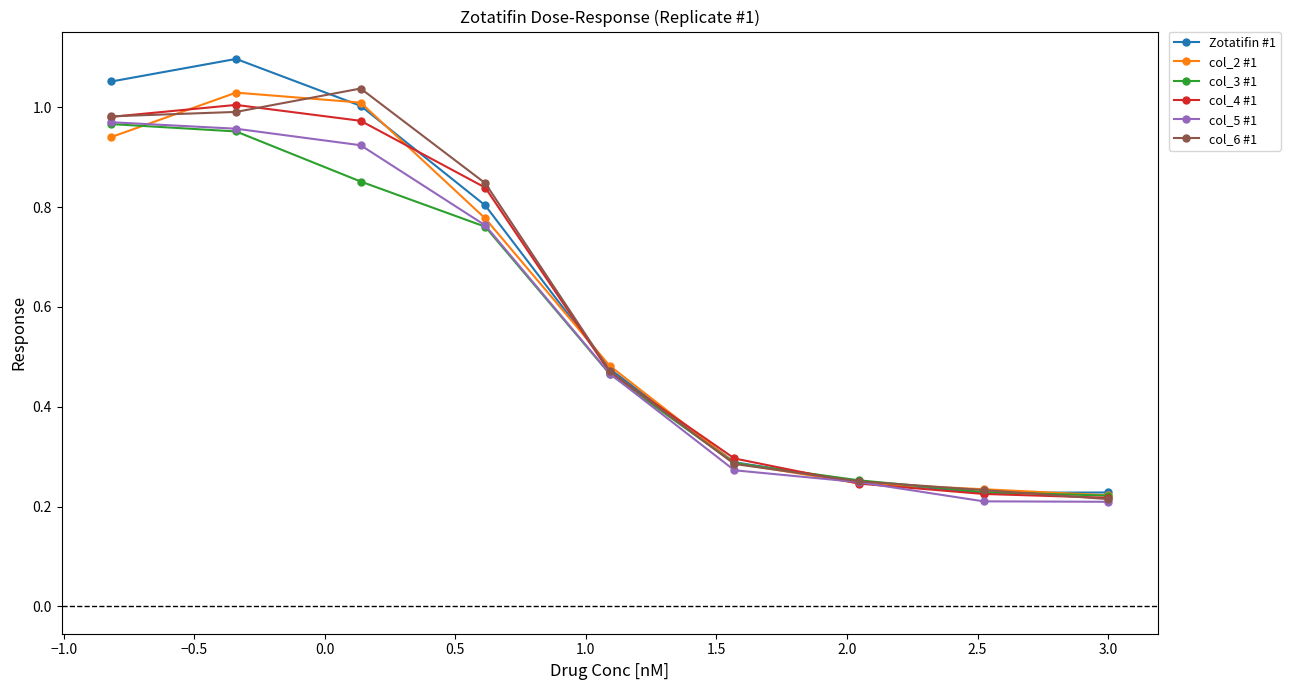

At how many categories does at least one series exceed 0?

9